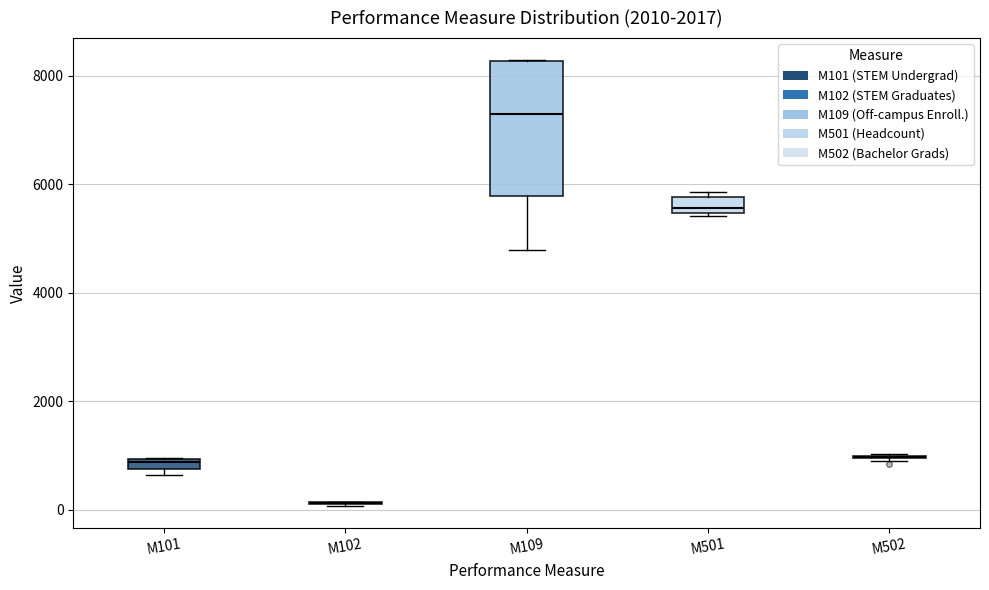

Comparing the boxes themselves (not the whiskers), which one is the tallest?

M109